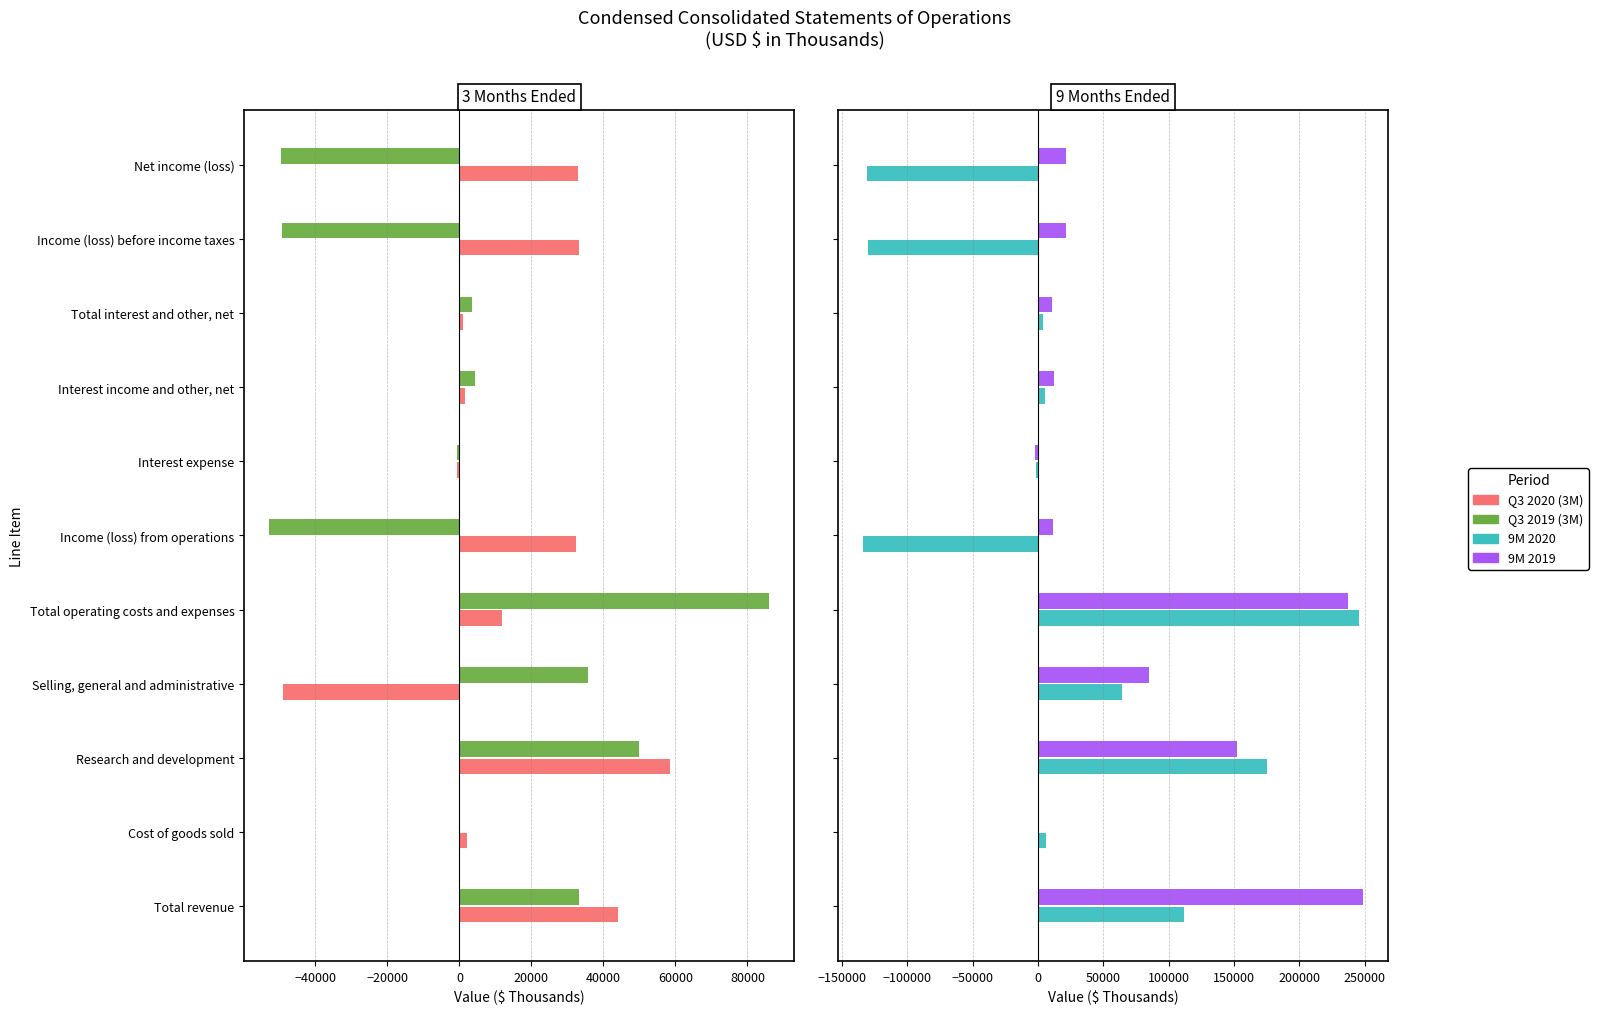

Reading right to left, what are all the values shown in this chart?

Q3 2020 (3M): 33004	33219	889	1469	-580	32330	11702	-48981	58476	2207	44032
Q3 2019 (3M): -49439	-49363	3491	4193	-702	-52854	86028	35823	49963	242	33174
9M 2020: -130657	-130467	3415	5279	-1864	-133882	245202	64157	174792	6253	111320
9M 2019: 21153	21409	10287	12496	-2209	11122	237481	84772	152467	242	248603